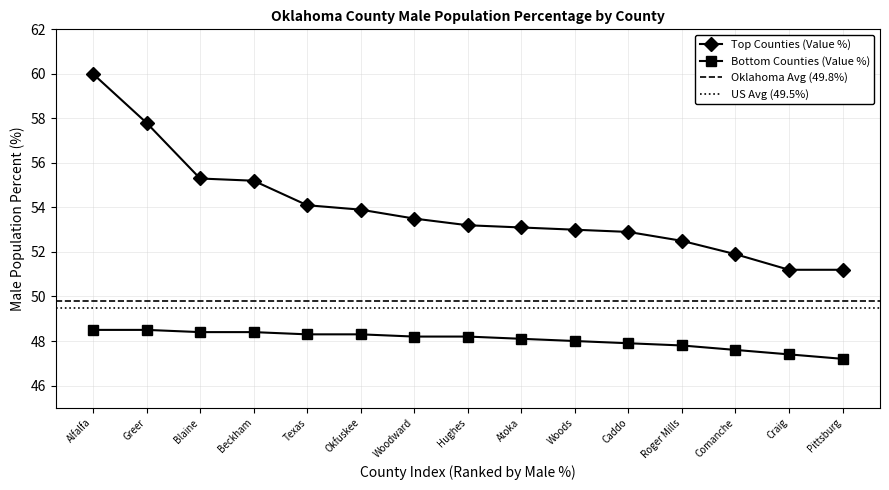

Rank the categories by Bottom Counties (Value %) value from lowest to highest.

Pittsburg, Craig, Comanche, Roger Mills, Caddo, Woods, Atoka, Woodward, Hughes, Texas, Okfuskee, Blaine, Beckham, Alfalfa, Greer